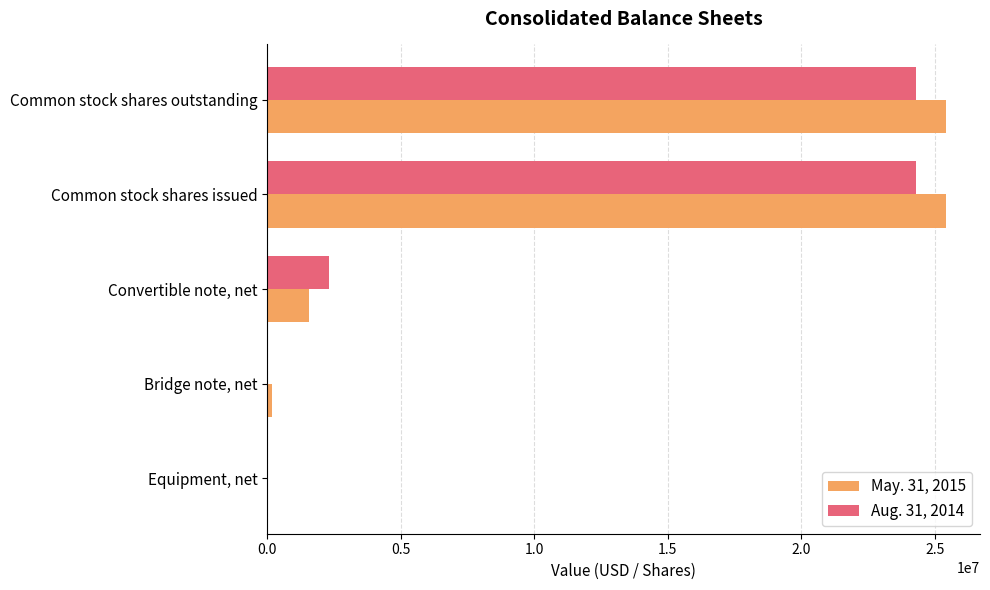

True or false: May. 31, 2015 has a value of 1543270 at Convertible note, net.

True